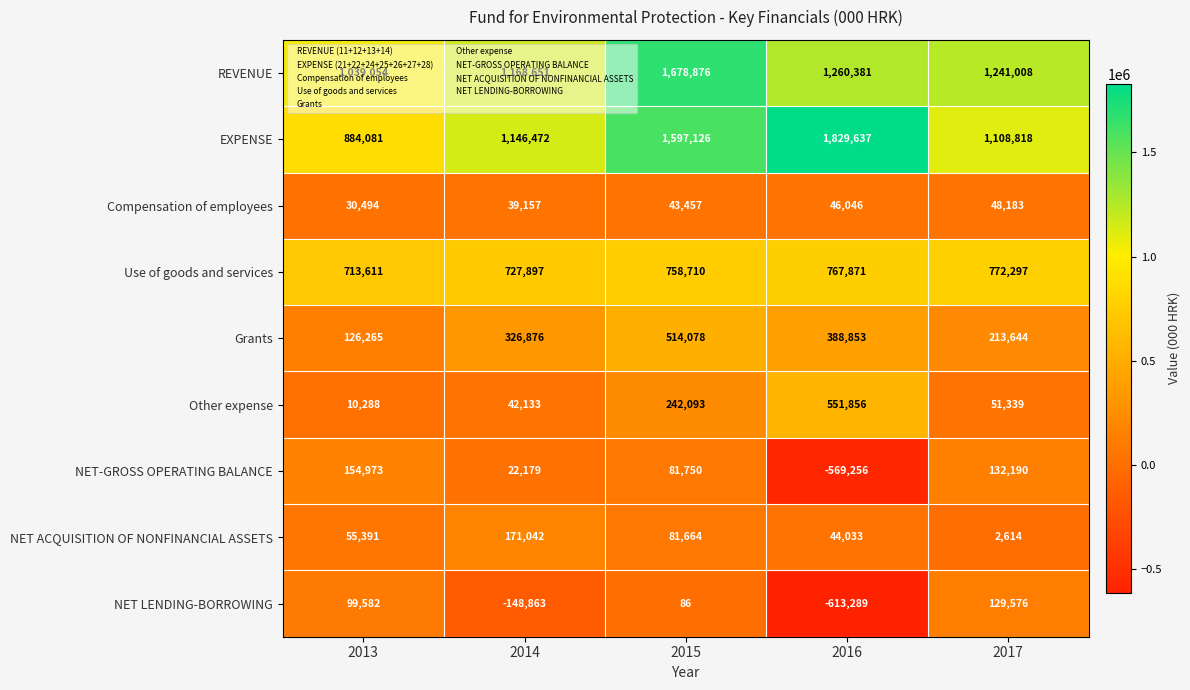

At which label is NET LENDING-BORROWING closest to -241856?

2014